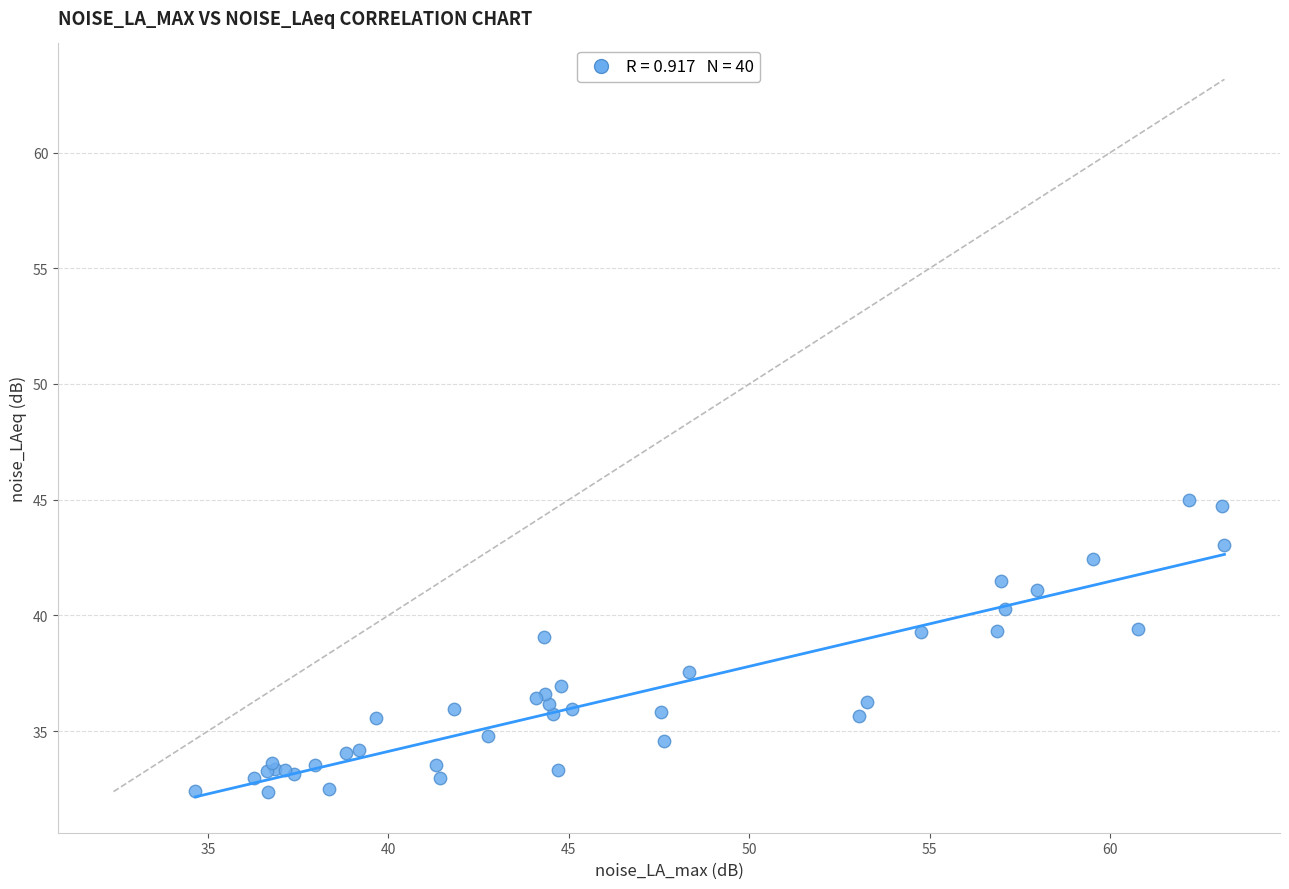

What Y value in the scatter plot is closest to 38?

37.6